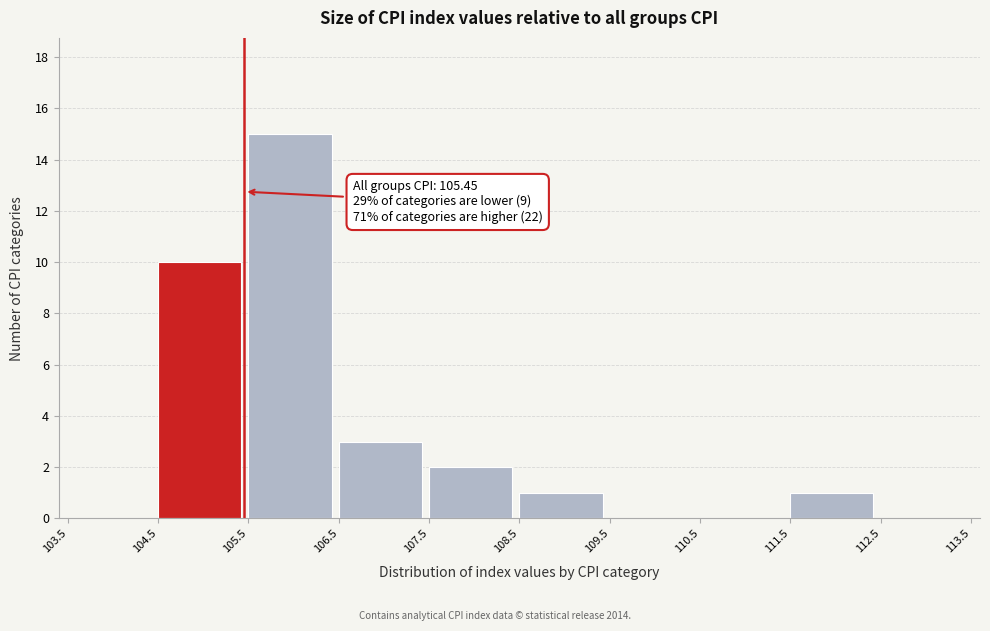

Which range on the x-axis has the tallest bar?

105.5 to 106.5